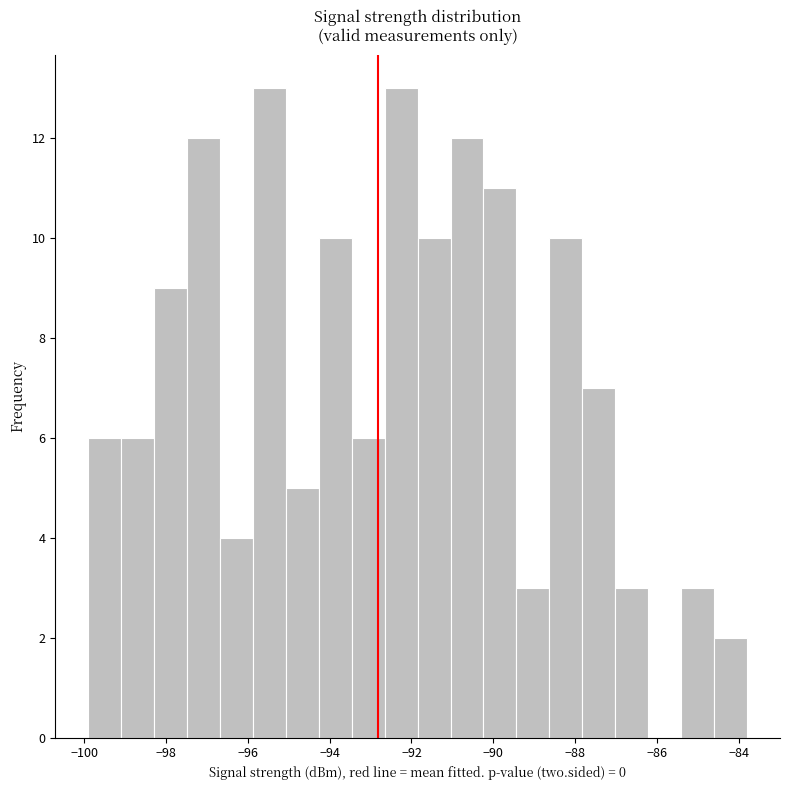

Reading left to right, transcribe this chart: for each bar, give the range it covers on the x-axis and its height. Neither the bar edges nor the heights are printed on the chart, so give them approximately, as read against the axes.

-99.8 to -99.0: 6
-99.0 to -98.2: 6
-98.2 to -97.4: 9
-97.4 to -96.6: 12
-96.6 to -95.8: 4
-95.8 to -95.0: 13
-95.0 to -94.2: 5
-94.2 to -93.4: 10
-93.4 to -92.6: 6
-92.6 to -91.8: 13
-91.8 to -91.0: 10
-91.0 to -90.2: 12
-90.2 to -89.4: 11
-89.4 to -88.6: 3
-88.6 to -87.8: 10
-87.8 to -87.0: 7
-87.0 to -86.2: 3
-86.2 to -85.4: 0
-85.4 to -84.6: 3
-84.6 to -83.8: 2